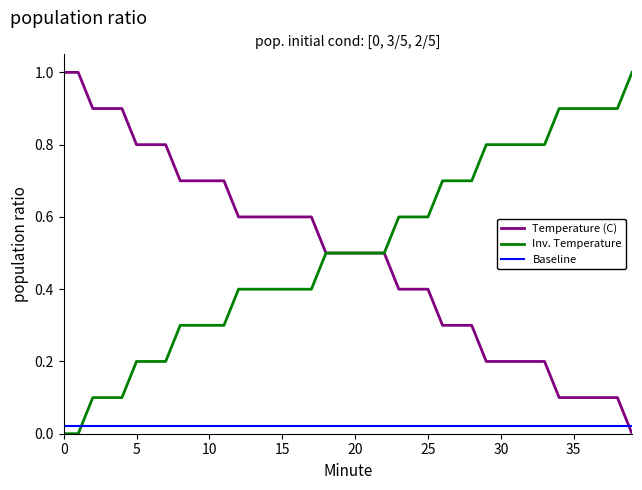

After their last crossing, which series has the higher values: Temperature (C) or Baseline?

Baseline